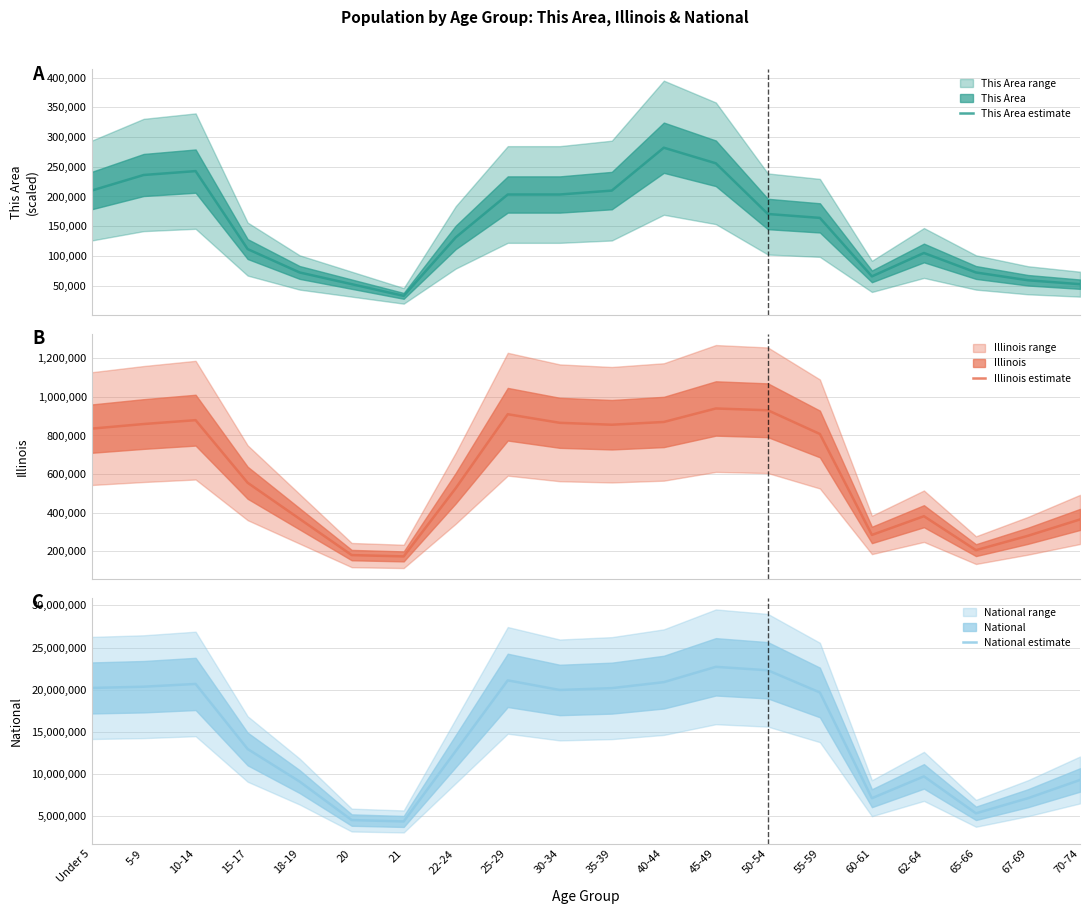

How many lines are shown in the chart?

3